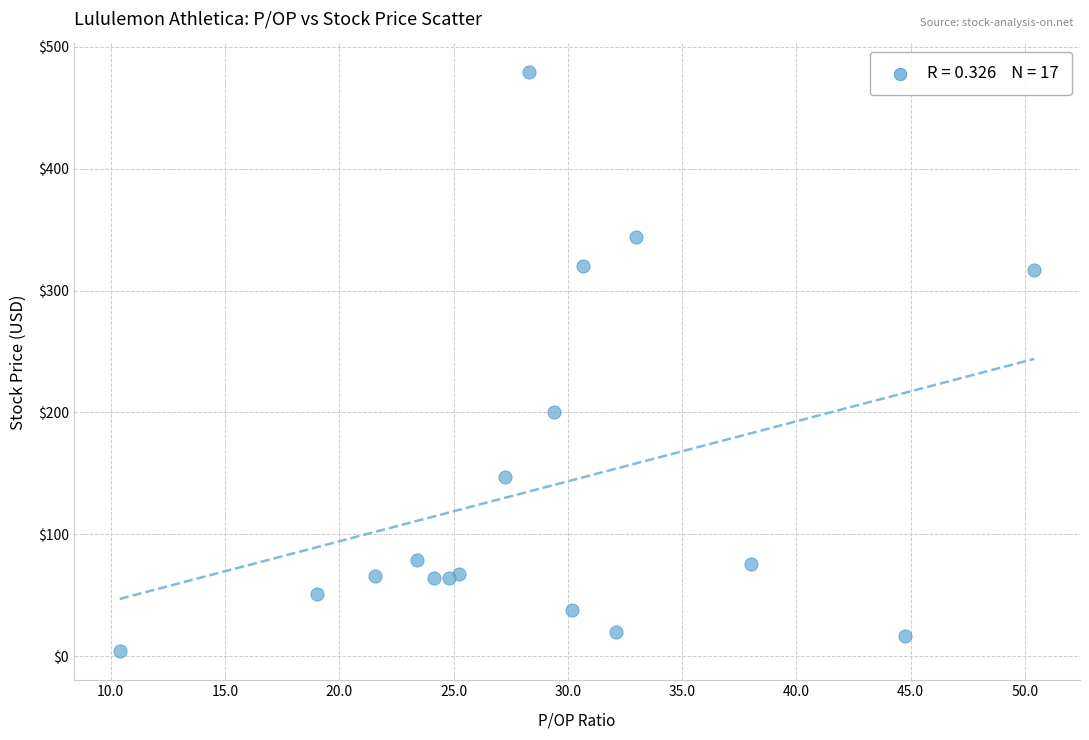

What Y value in the scatter plot is closest to 241?

200.8